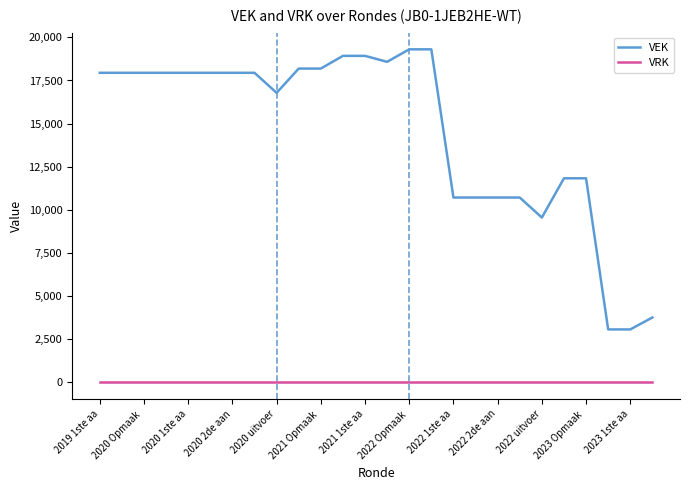

Rank the series by their average value, from lowest to highest.

VRK, VEK